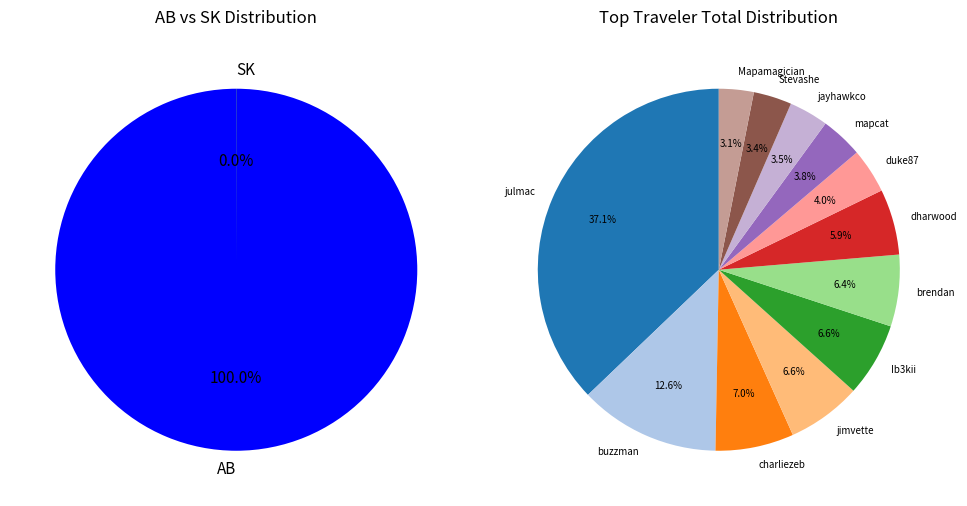

Is it true that Stevashe is 19% of the pie?

False